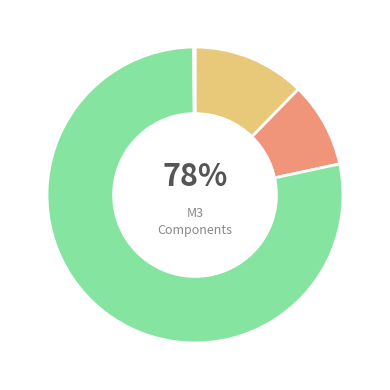

What percentage is the Time Deposits with Banks slice, to the nearest percent?

78%